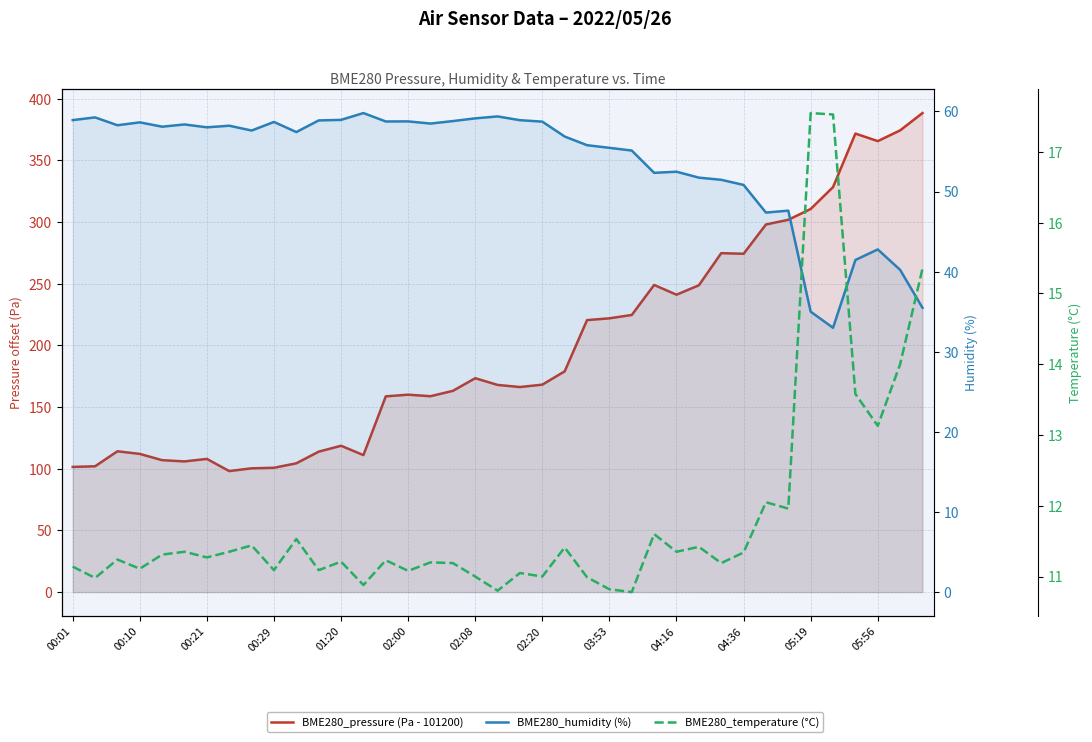

What is the value of the BME280_humidity (%) point at the 36th from the left?

41.5